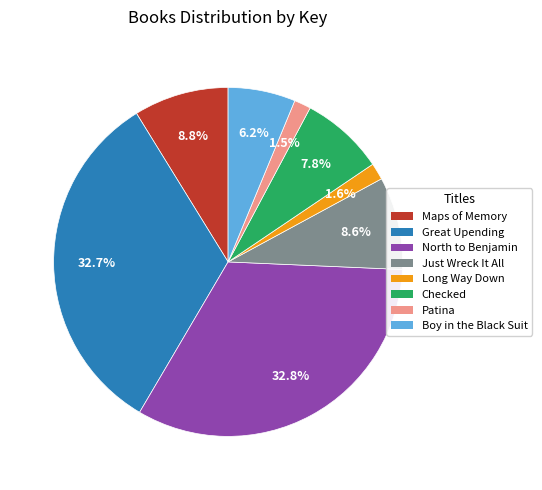

To the nearest percent, what is the difference between the Long Way Down and Boy in the Black Suit slice percentages?

5%